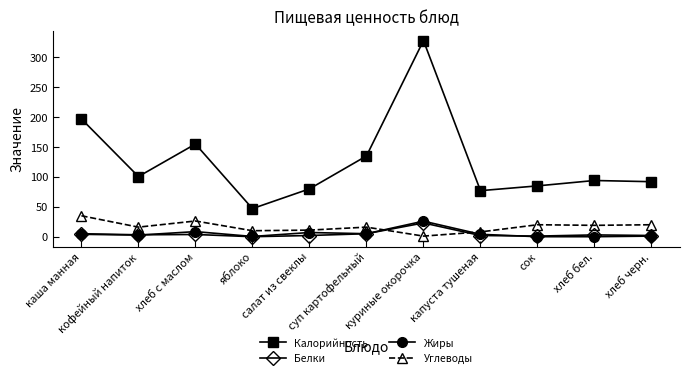

What position from the right is хлеб черн.?

1